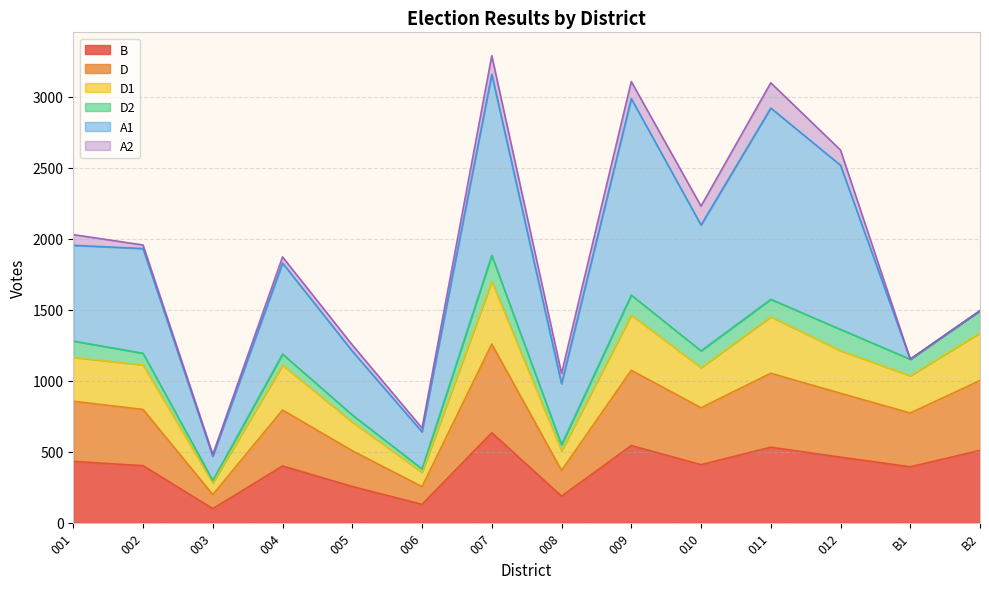

What is the highest value of the B series?

634